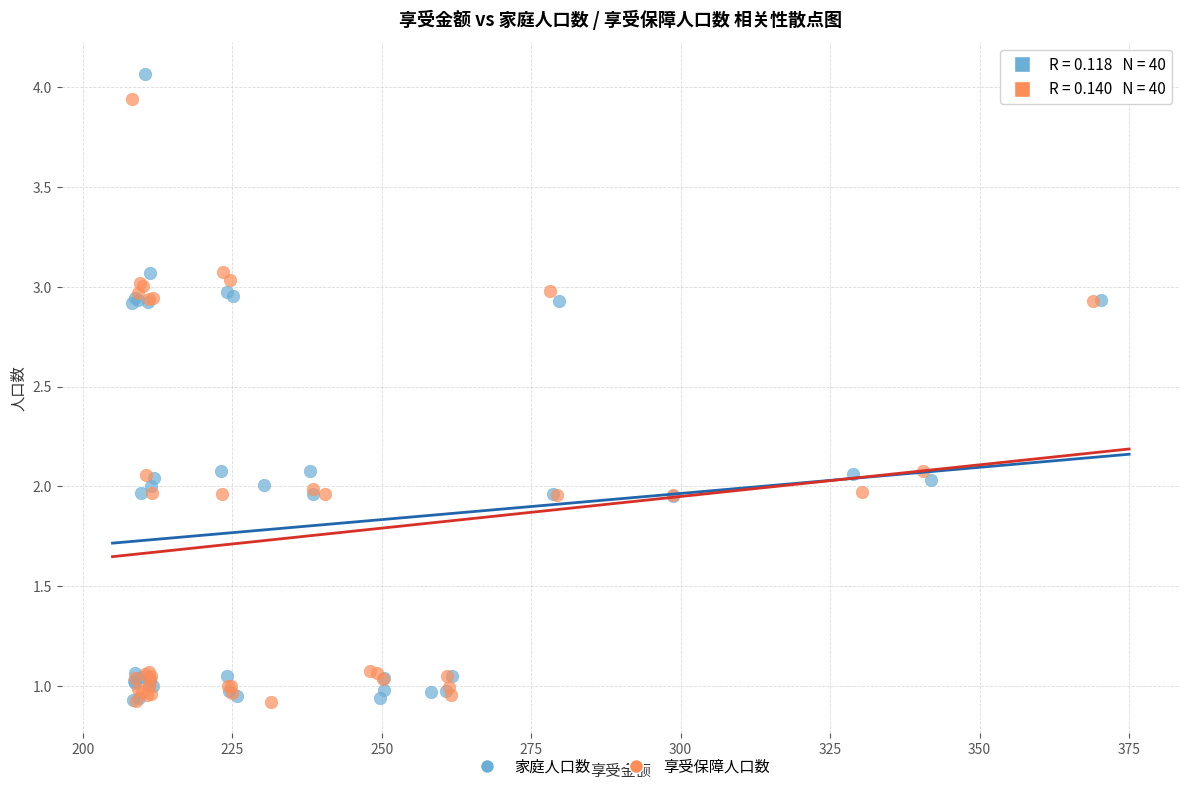

Which series has the largest Y range (max minus min)?

家庭人口数